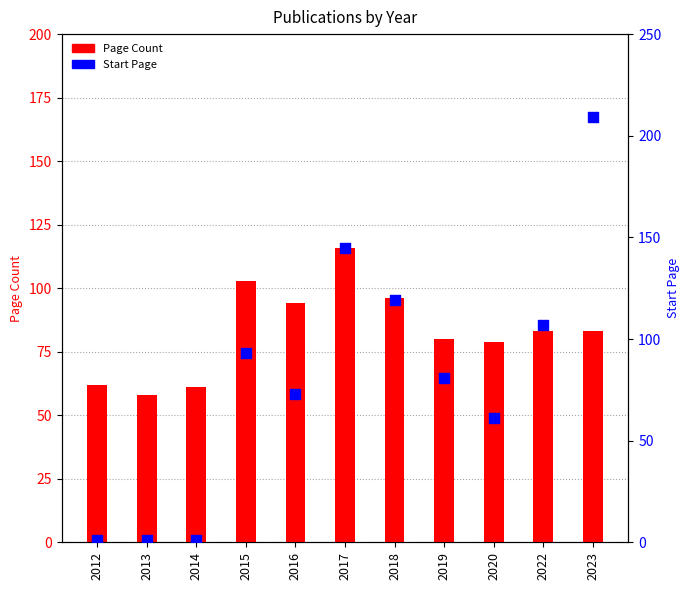

Which series contains the highest Y value?

Start Page